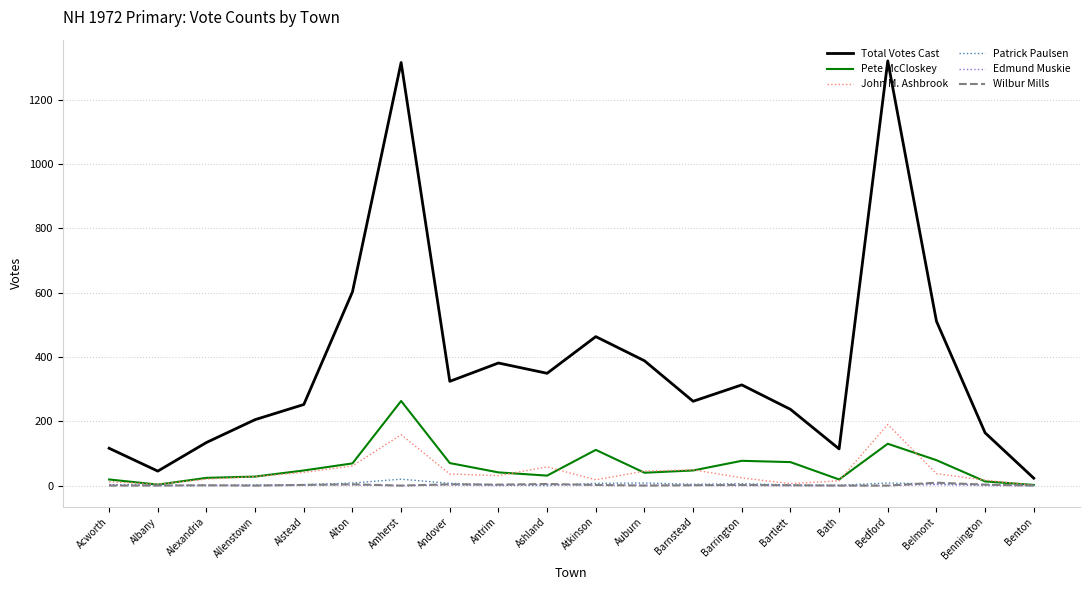

At how many categories does at least one series exceed 1062?

2